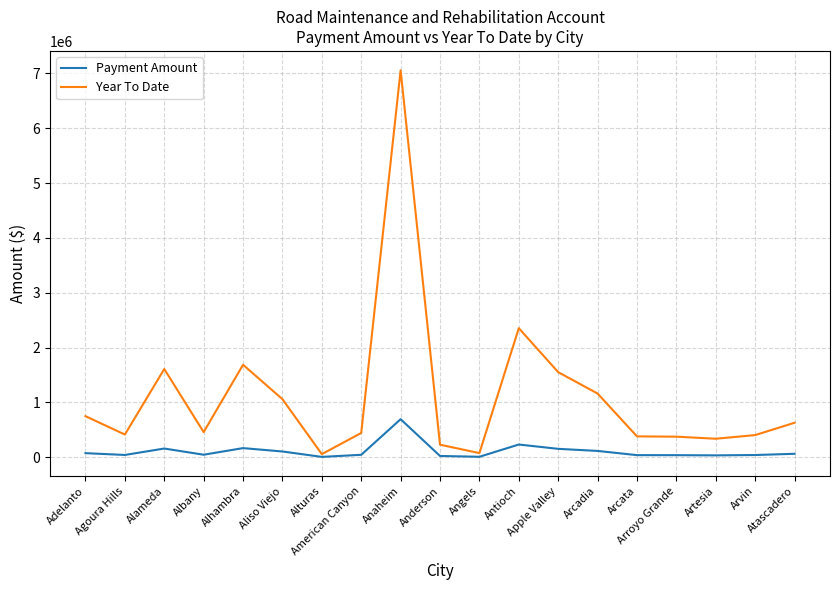

Which series has the widest spread of values?

Year To Date